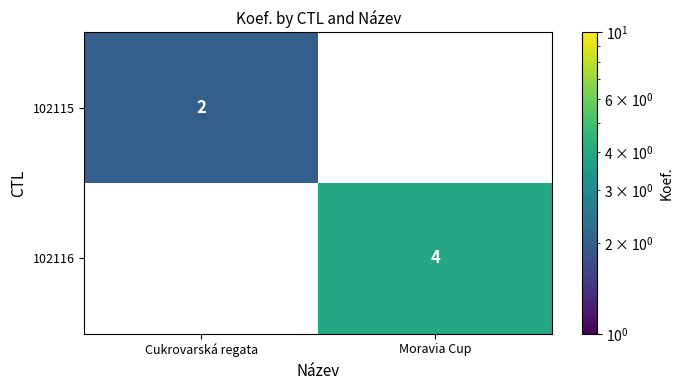

The 102115 series shows 2 at Cukrovarská regata. True or false?

True